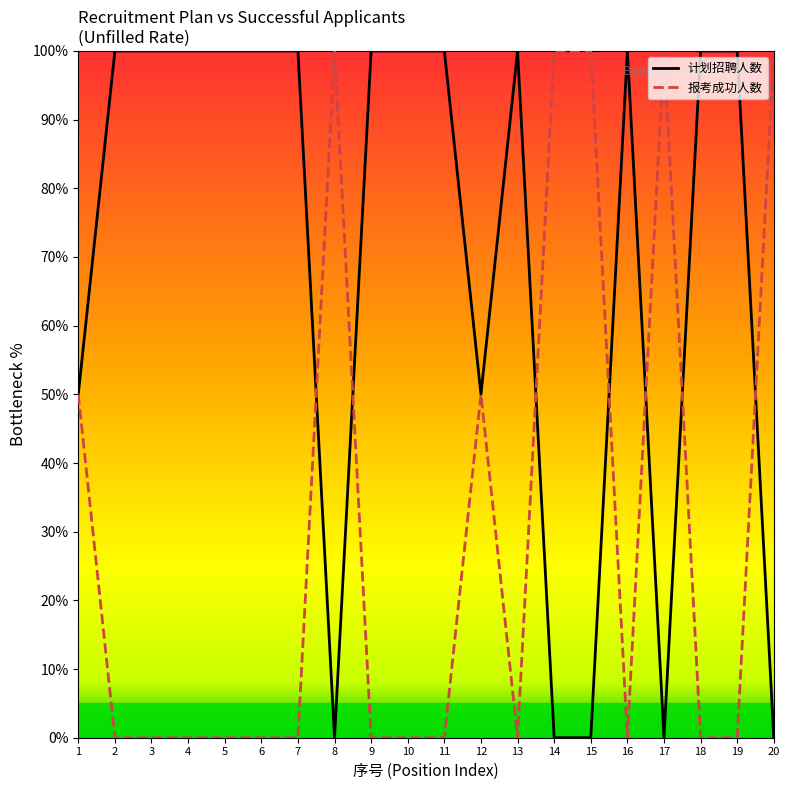

What is the sum of all 报考成功人数 values?

600